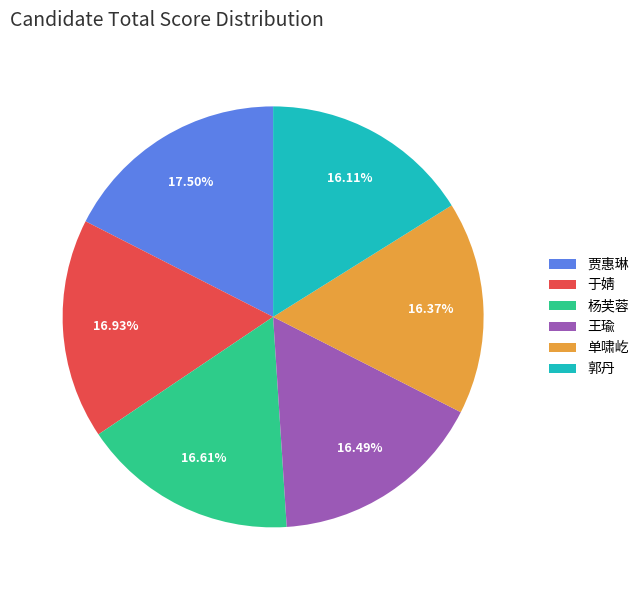

What is the total percentage of 王瑜 and 郭丹?

32.6%